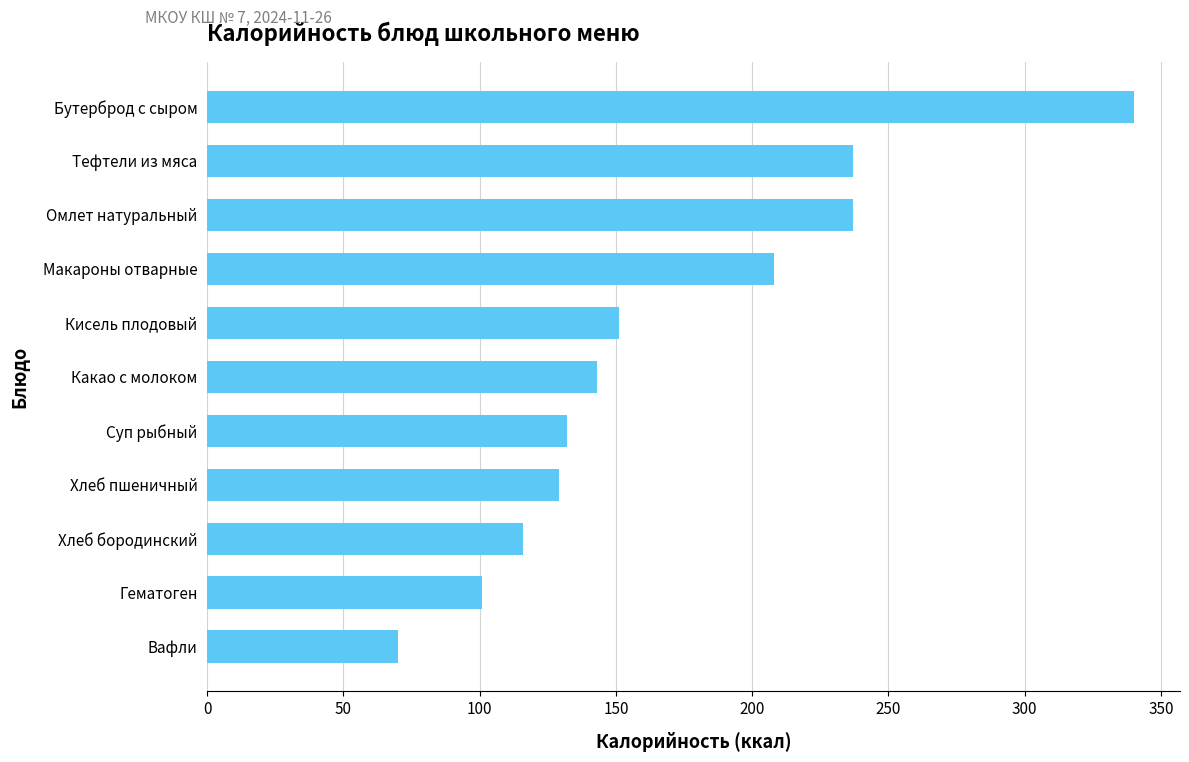

What is the difference between the maximum and minimum values?

270